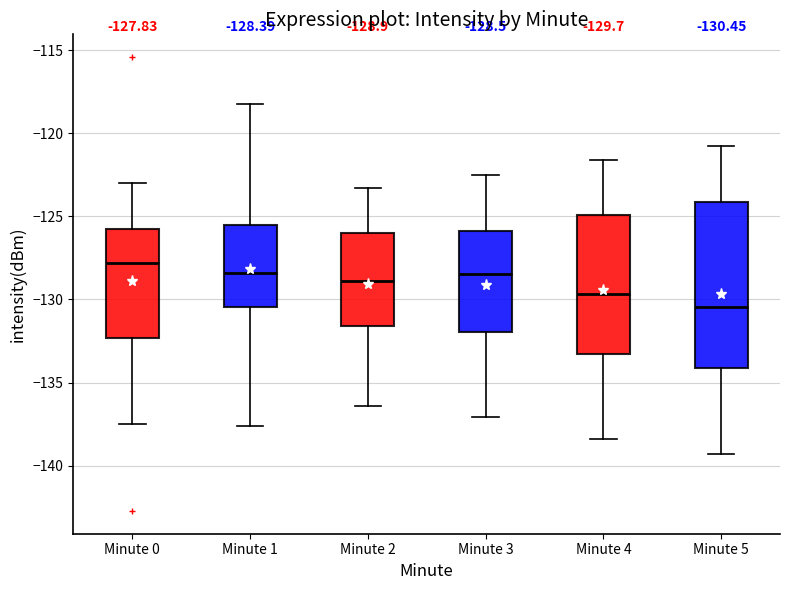

Which box's median line is the lowest?

Minute 5